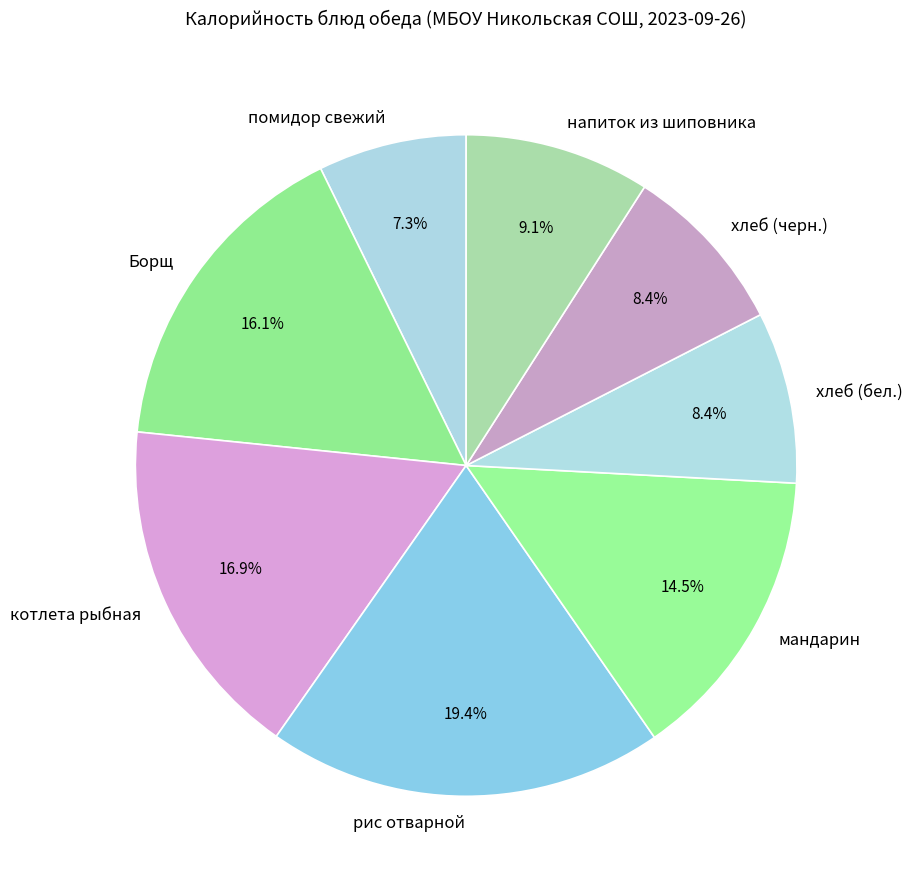

True or false: мандарин accounts for 1% of the total.

False